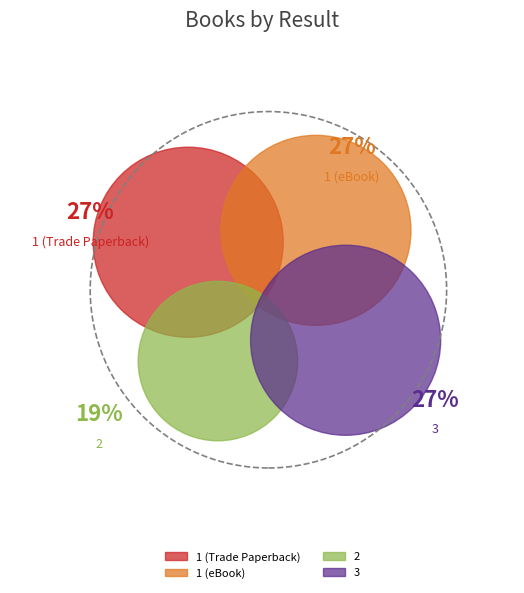

Which slice is the largest?

3